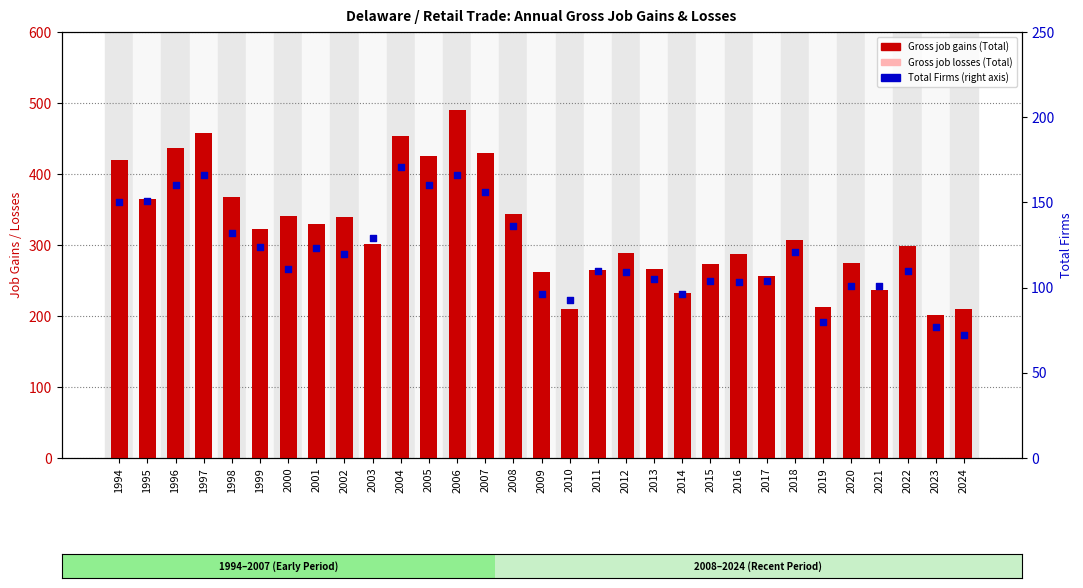

Which series has the widest spread of Y values?

Gross job gains (Total)